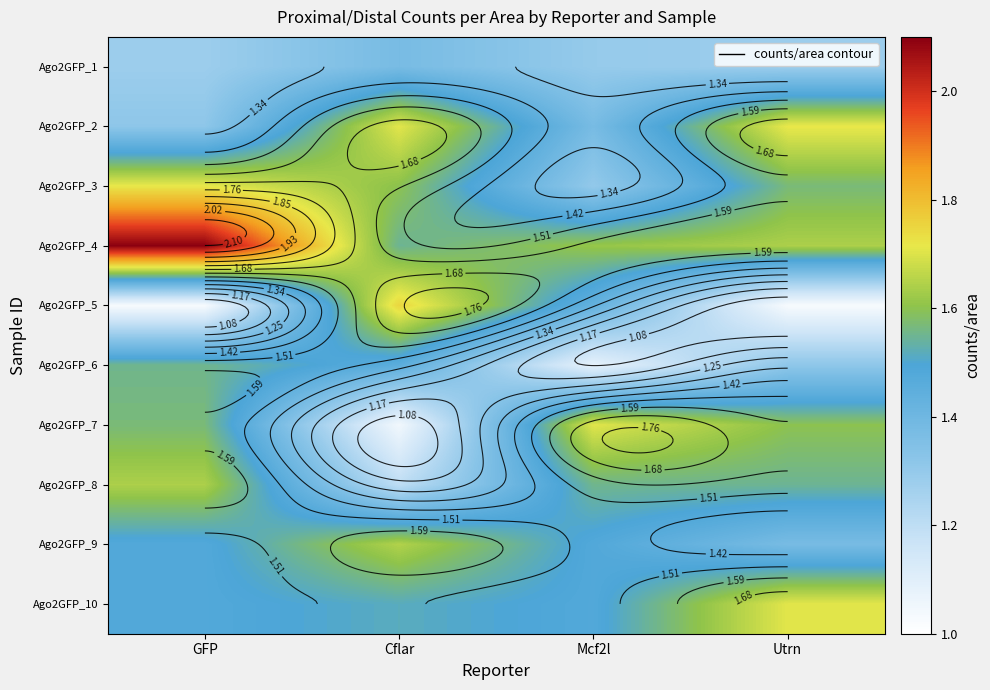

What is the sum of all Ago2GFP_5 values?

5.2